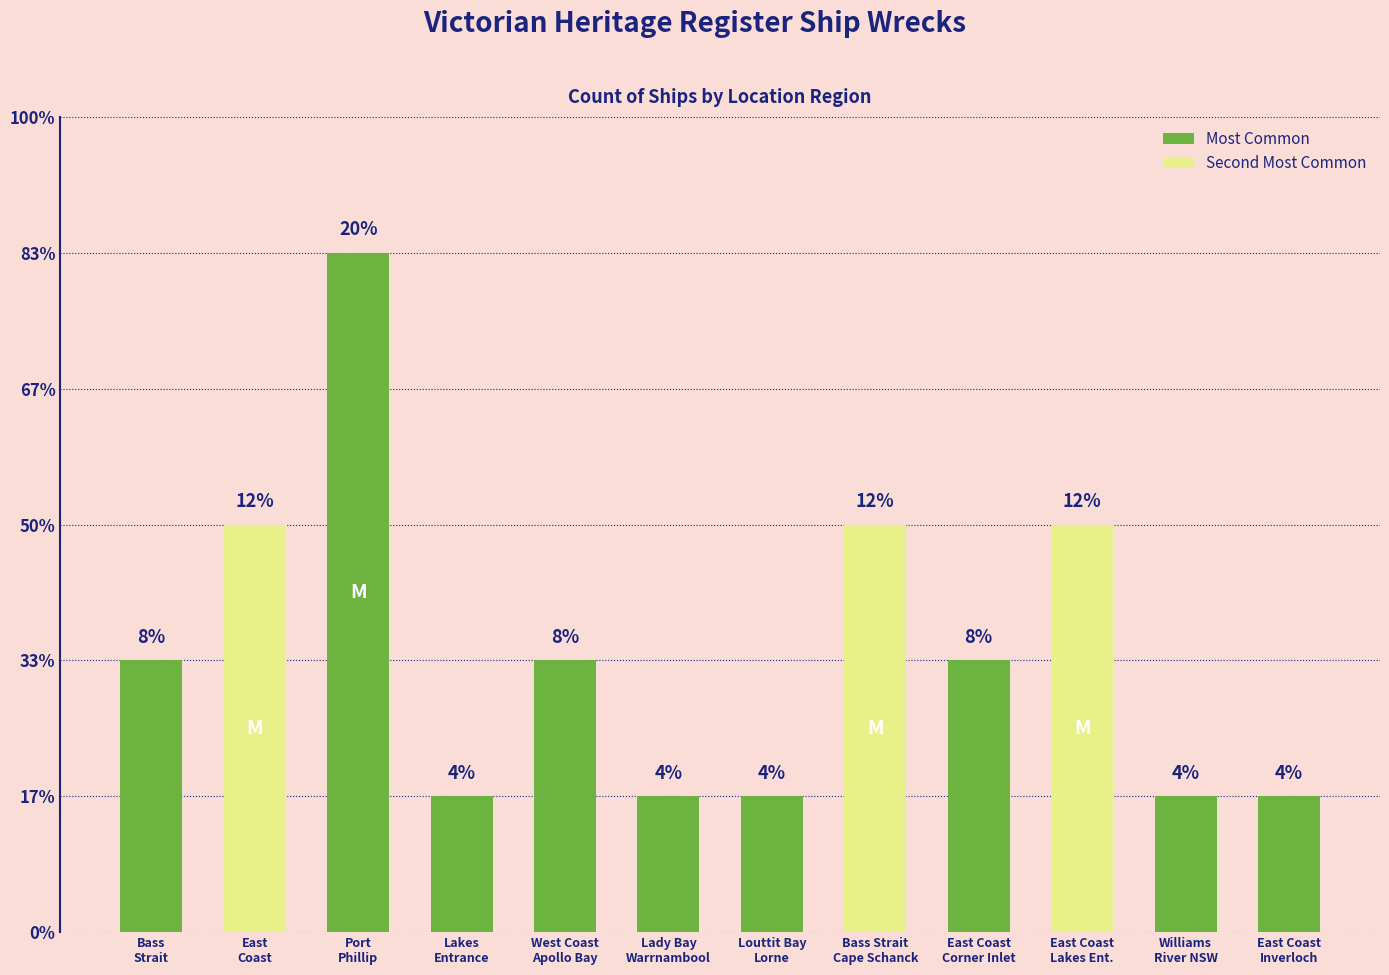

What is the difference between the second highest and second lowest values?

2